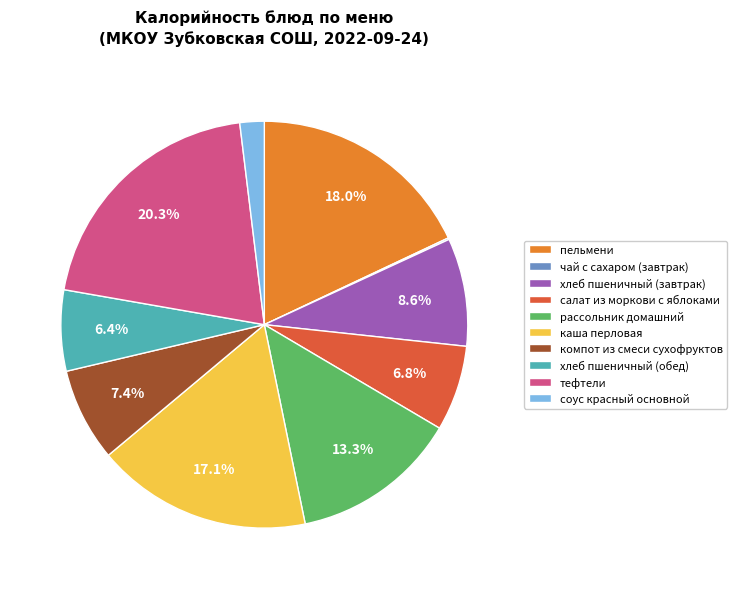

Which category has the biggest portion of the pie?

тефтели